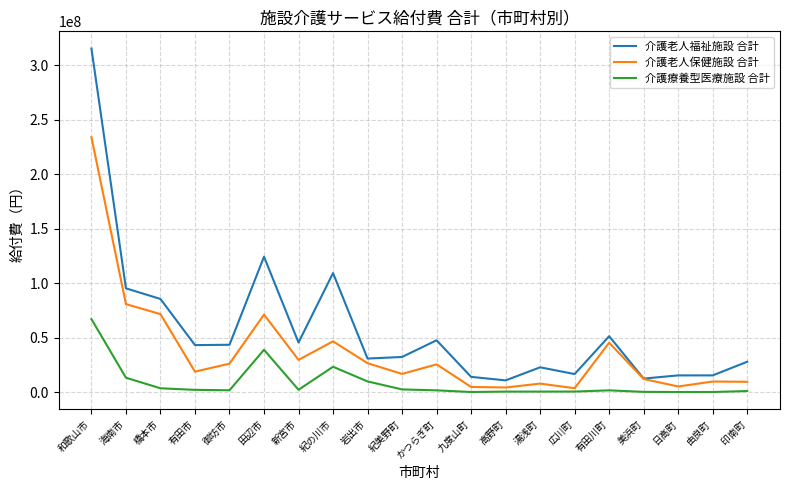

Rank the series at 日高町 from lowest to highest value.

介護療養型医療施設 合計, 介護老人保健施設 合計, 介護老人福祉施設 合計